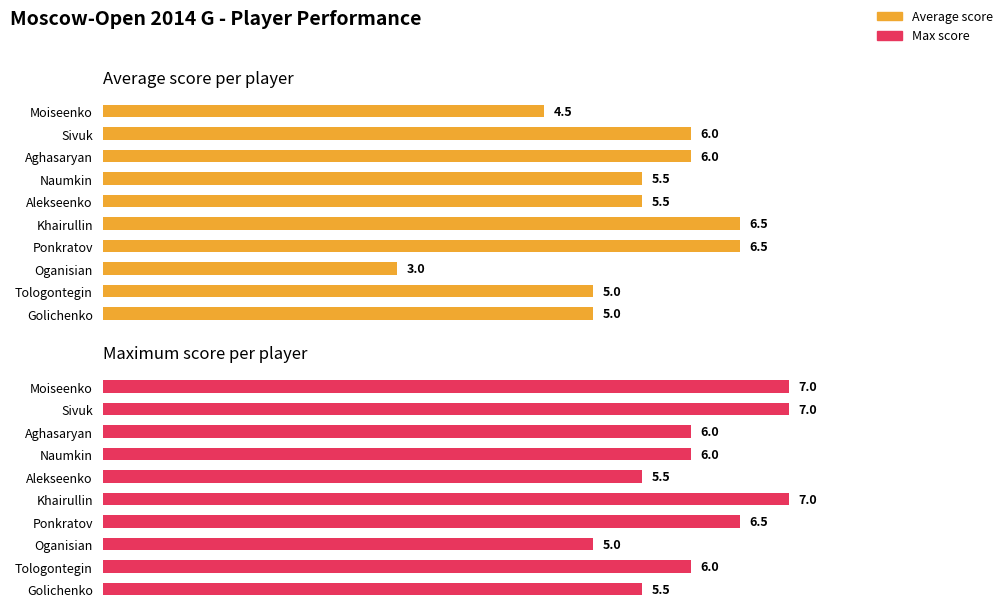

How many values in the Average score series are below 5?

2